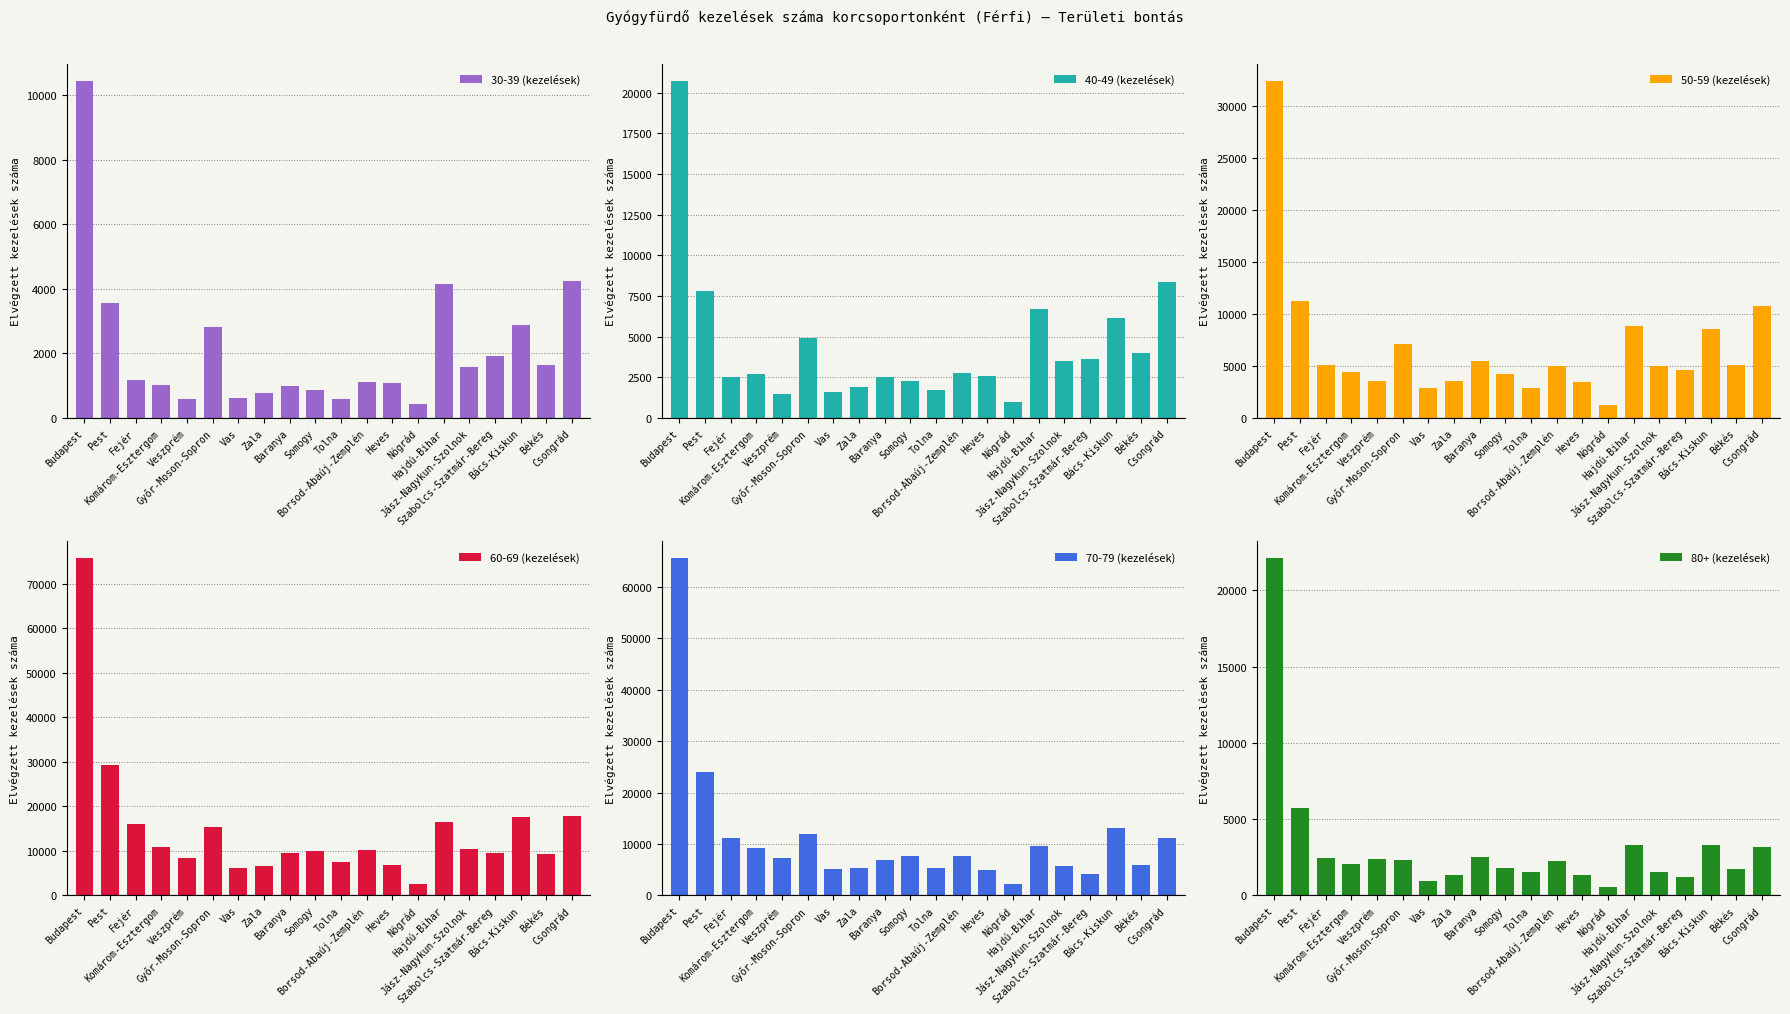

The 60-69 (kezelések) series shows 16135 at Fejér. True or false?

True